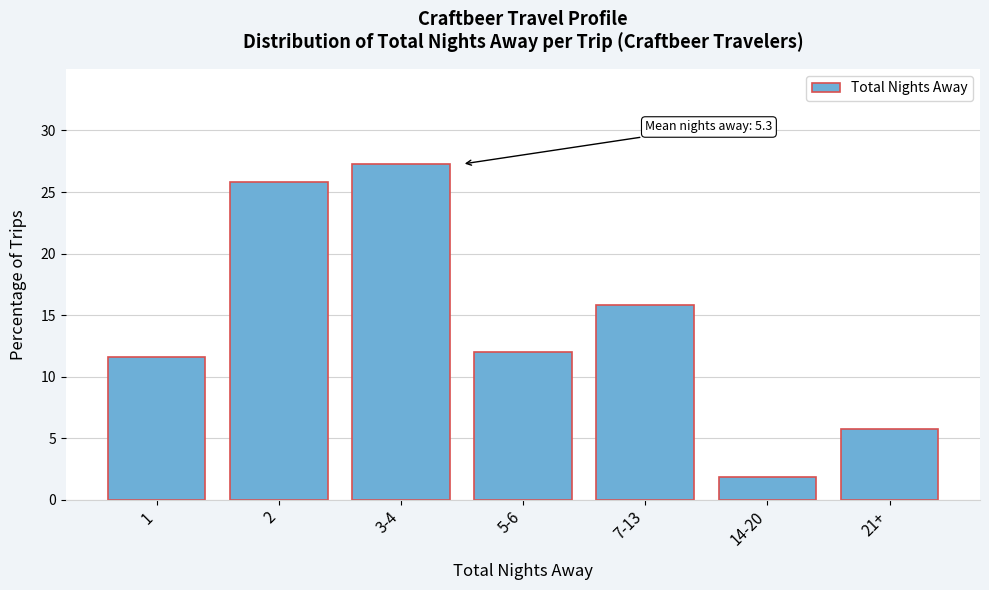

Reading left to right, transcribe all the data shown in this chart.

1=11.6	2=25.8	3-4=27.3	5-6=12.0	7-13=15.8	14-20=1.8	21+=5.8